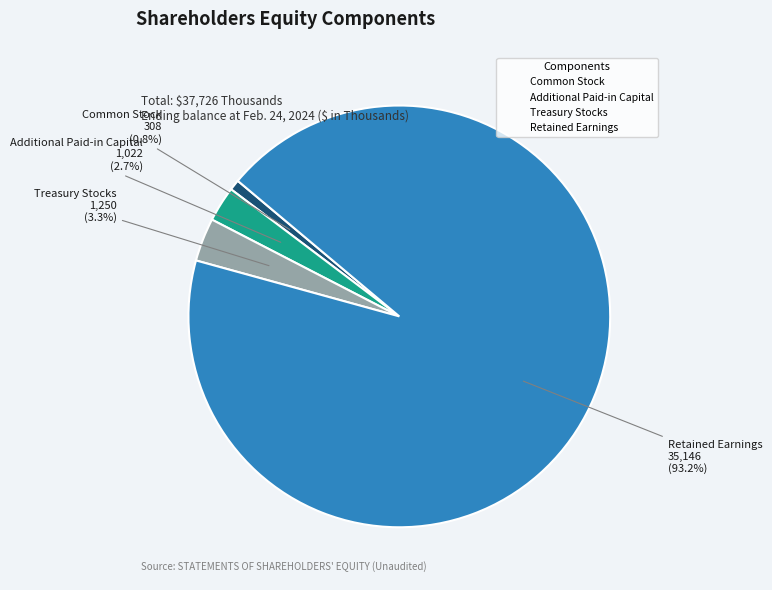

Rank the categories by value from lowest to highest.

Common Stock, Additional Paid-in Capital, Treasury Stocks, Retained Earnings